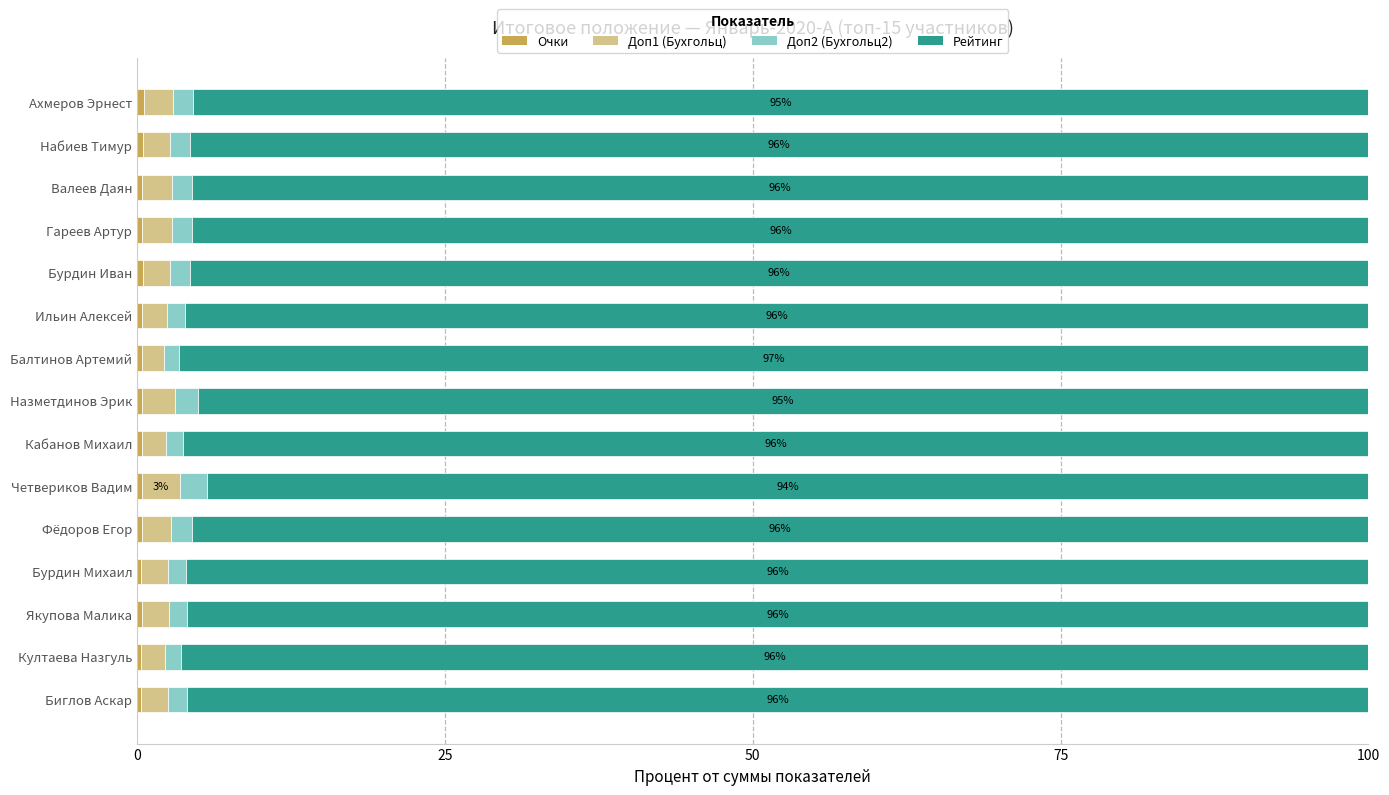

What is the value of the Очки bar at the 10th from the left?

0.4